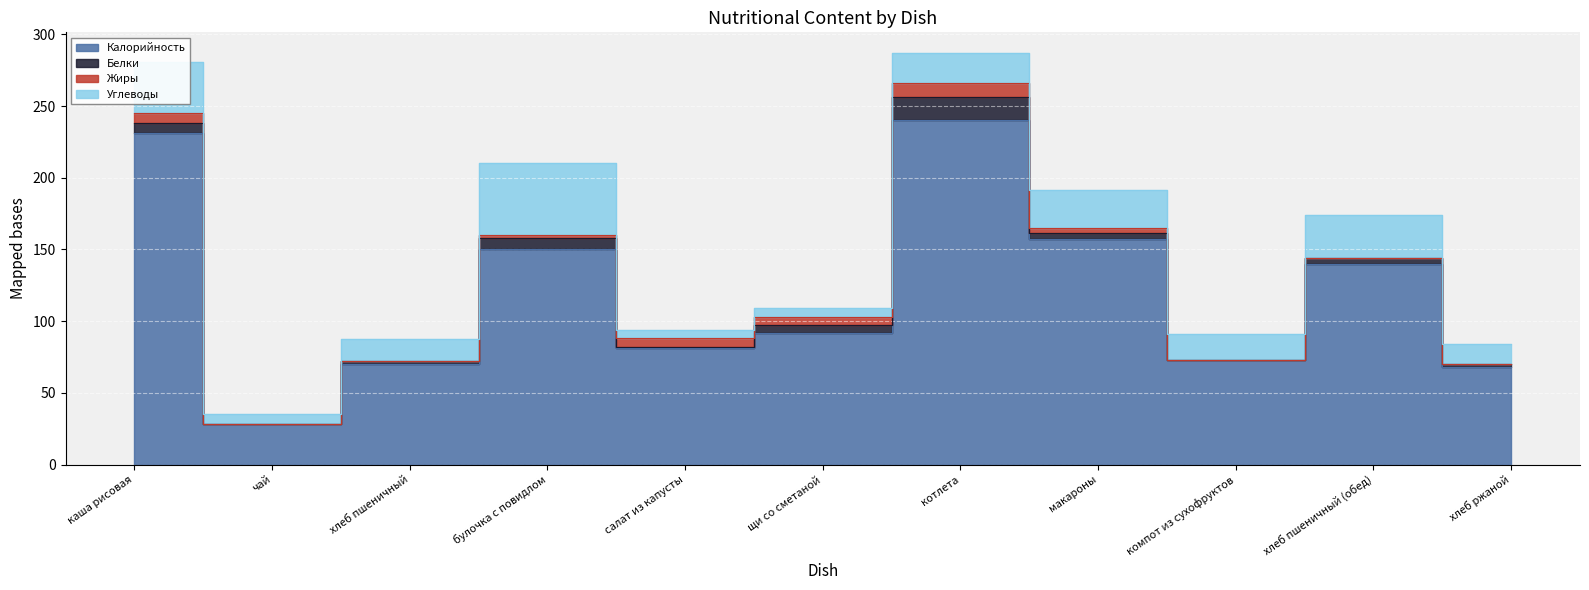

At which label does Калорийность first exceed 92?

каша рисовая